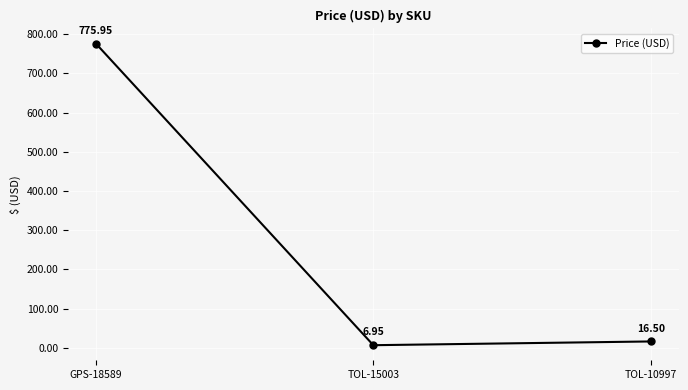

Rank the categories by value from highest to lowest.

GPS-18589, TOL-10997, TOL-15003